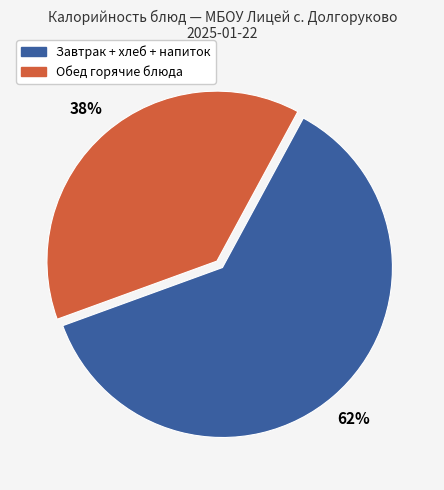

Is there a majority slice in this chart?

Yes